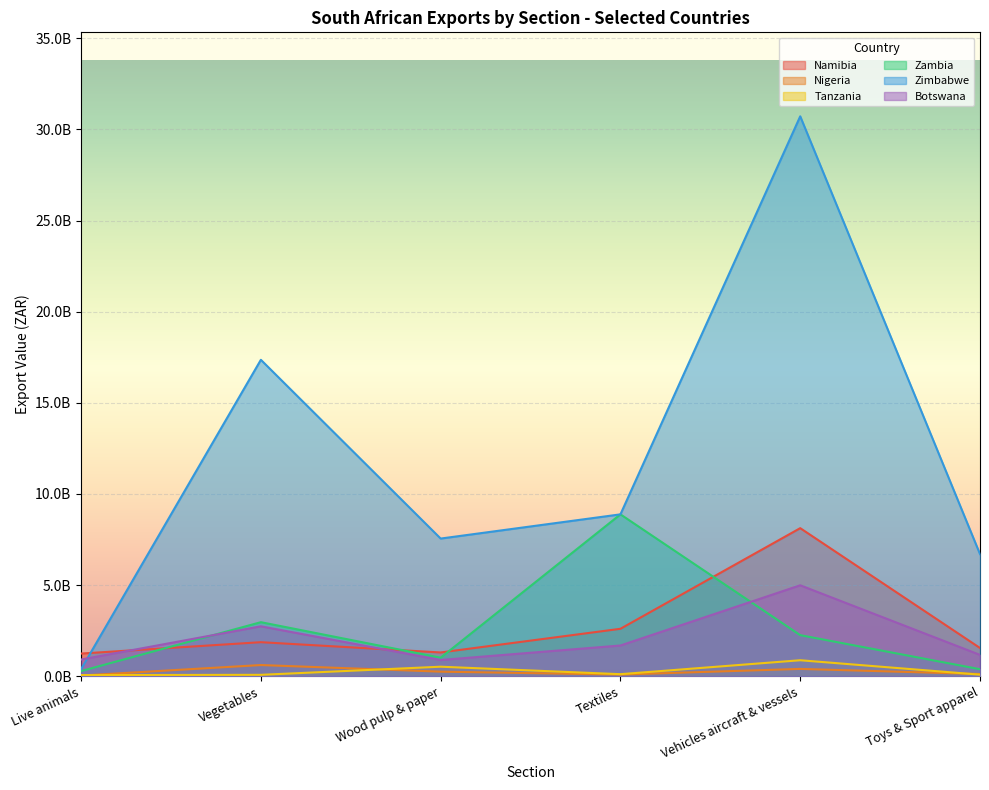

Which series has the largest total across all categories?

Zimbabwe